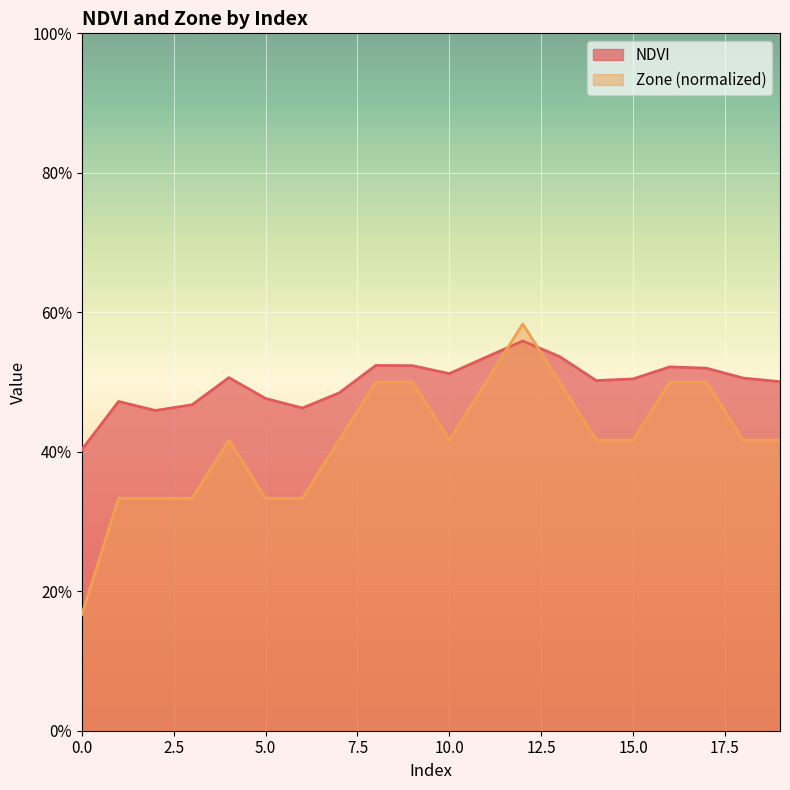

Which series has the widest spread of values?

Zone (normalized)